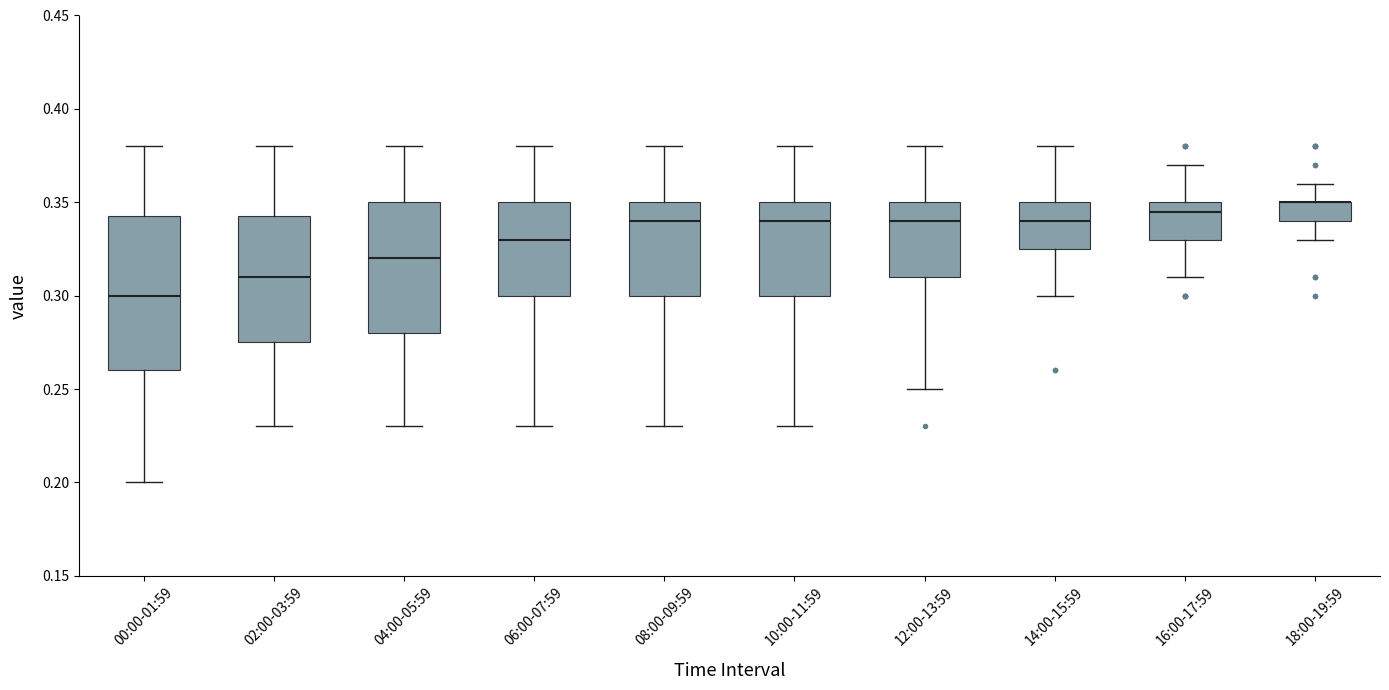

Where does the upper whisker of the box for 00:00-01:59 end on the y-axis? The values are not printed on the chart, so give them approximately, as read against the axis.

0.380